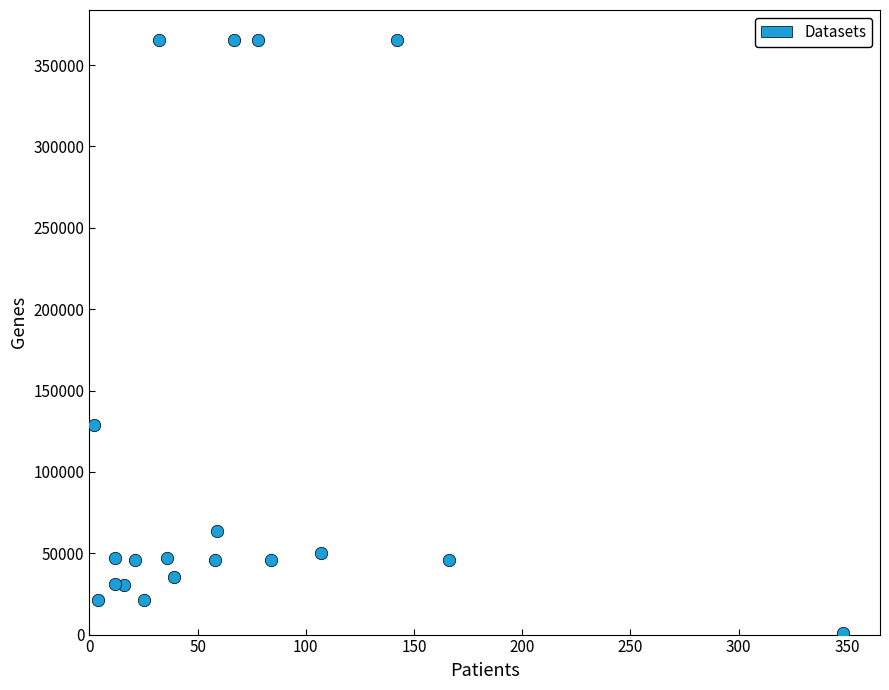

What Y value in the scatter plot is closest to 183192?

128893